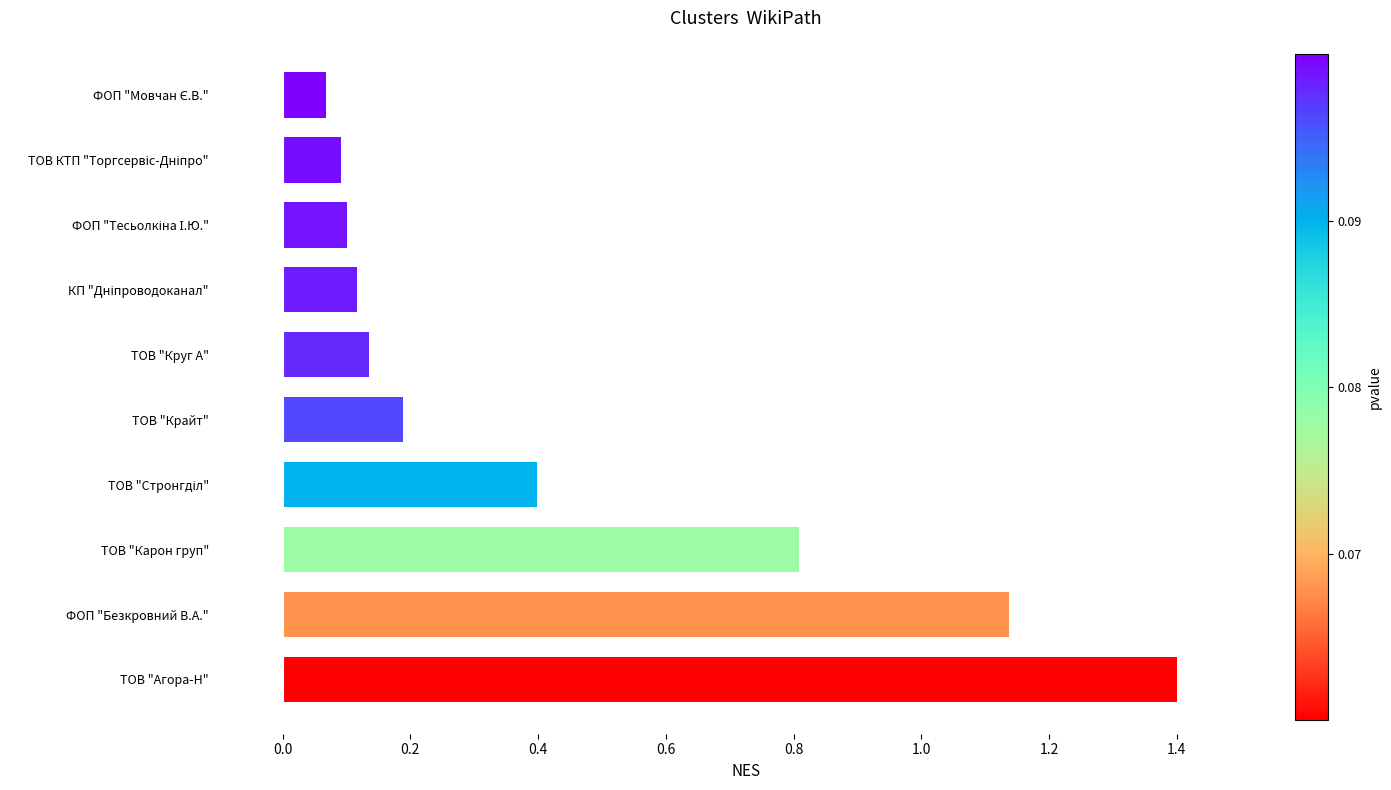

Between ТОВ "Карон груп" and ФОП "Безкровний В.А.", which is larger?

ФОП "Безкровний В.А."